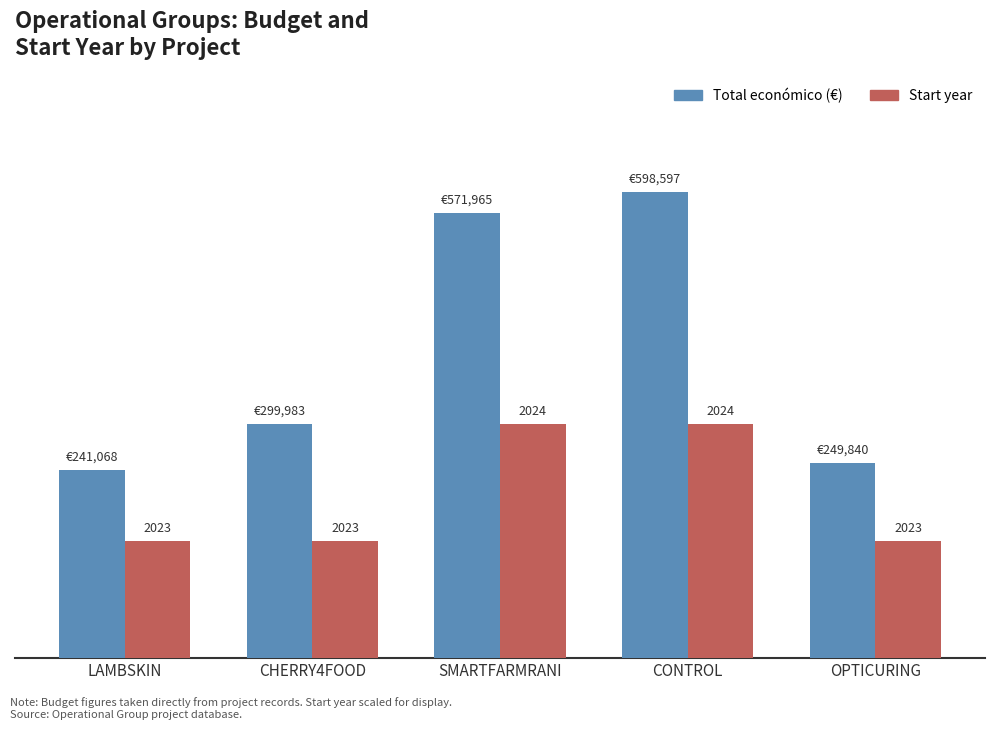

Which has a higher value, SMARTFARMRANI or OPTICURING?

SMARTFARMRANI